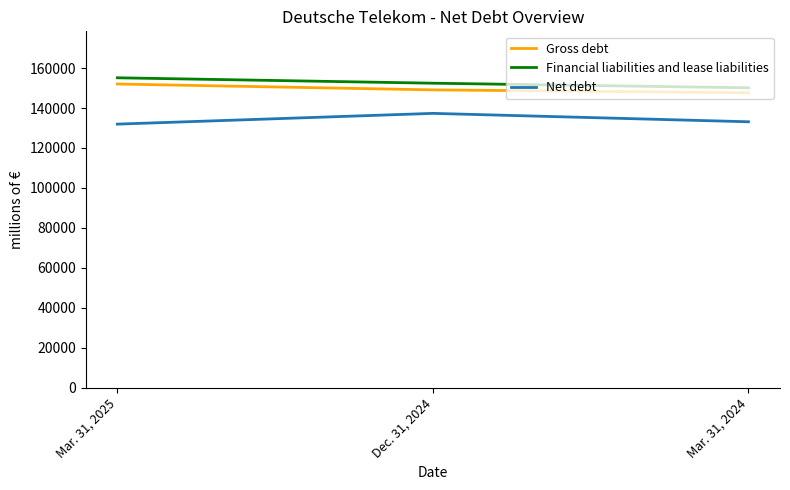

What is the minimum value for Financial liabilities and lease liabilities?

150135